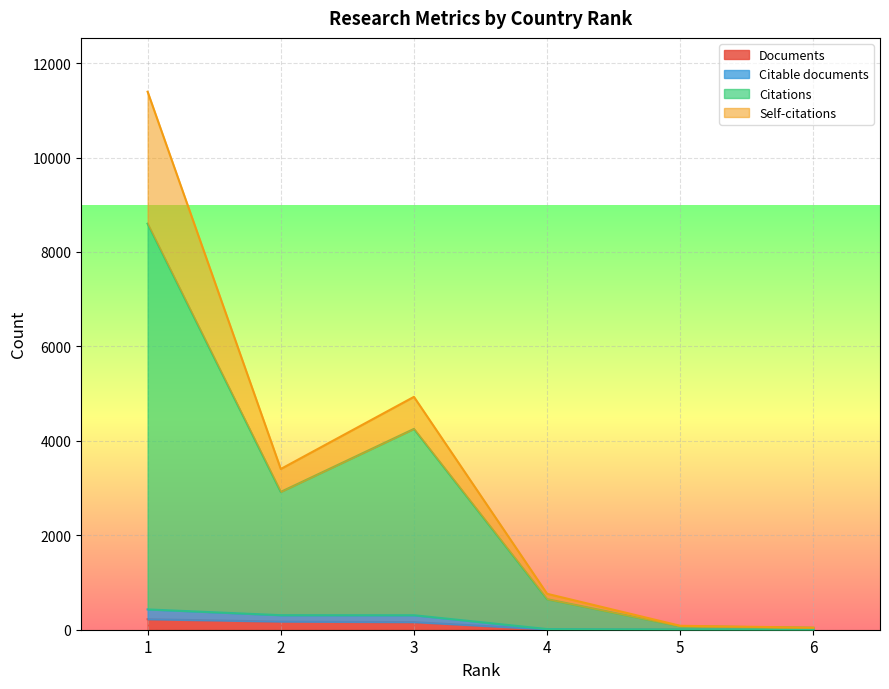

What is the spread (max minus min) of values at 1?

8378